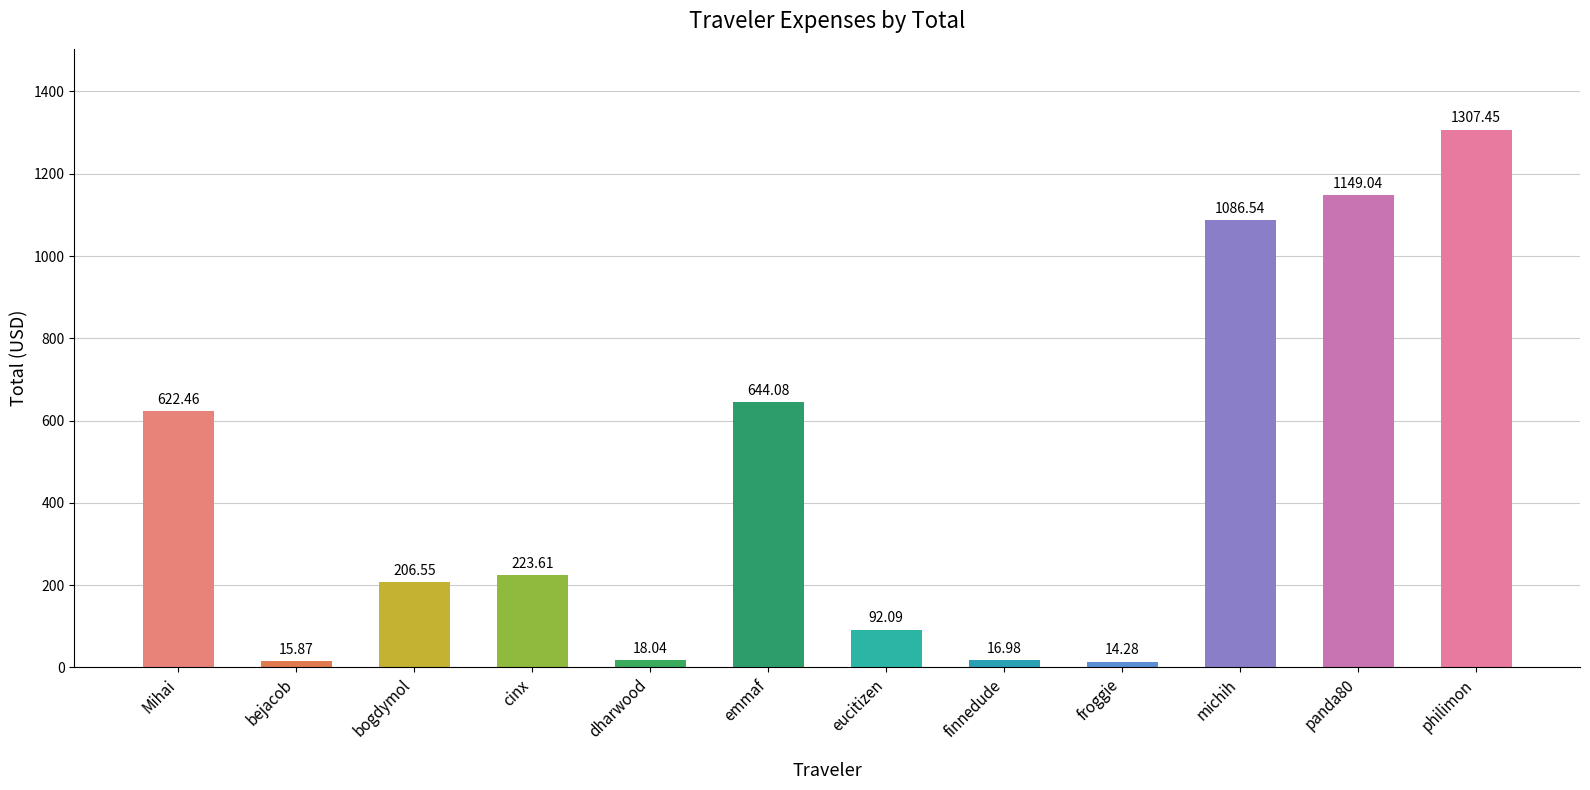

Where is the data nearest to the value 660?

emmaf